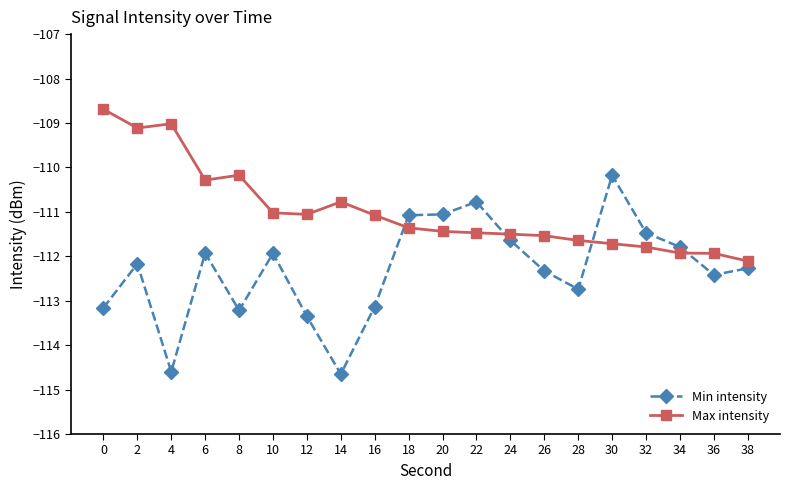

What is the lowest value of the Min intensity series?

-114.7